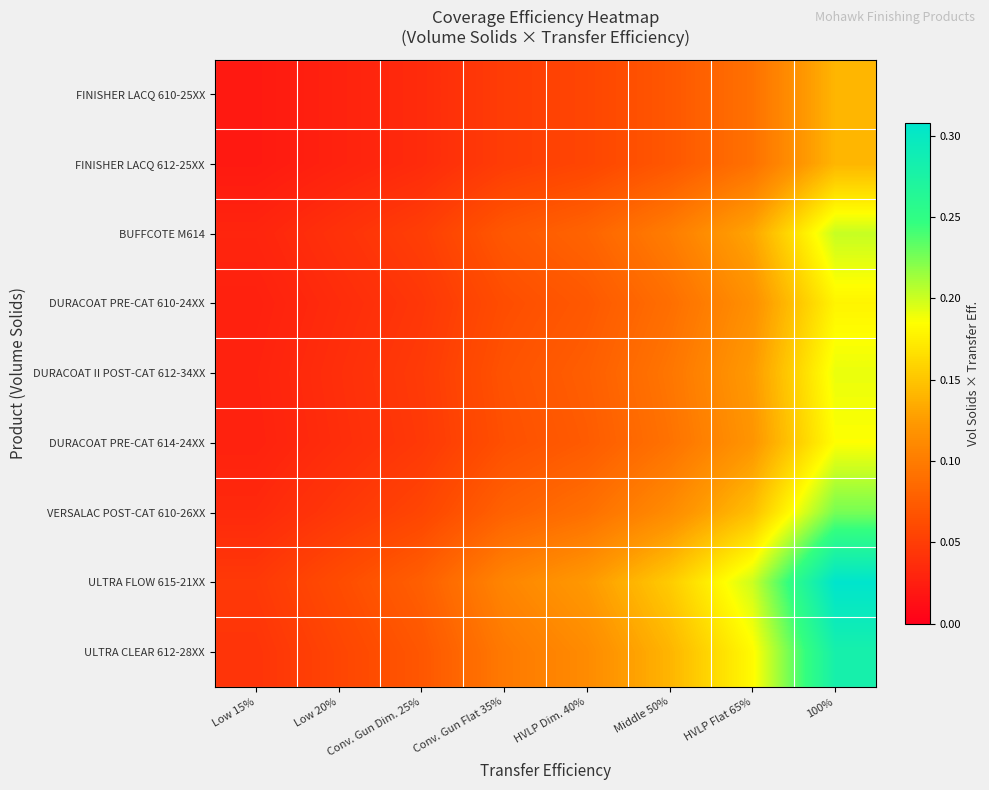

Reading right to left, list all the values displayed in this chart.

FINISHER LACQ 610-25XX: 100%=0.1	HVLP Flat 65%=0.1	Middle 50%=0.1	HVLP Dim. 40%=0.1	Conv. Gun Flat 35%=0.0	Conv. Gun Dim. 25%=0.0	Low 20%=0.0	Low 15%=0.0
FINISHER LACQ 612-25XX: 100%=0.1	HVLP Flat 65%=0.1	Middle 50%=0.1	HVLP Dim. 40%=0.1	Conv. Gun Flat 35%=0.0	Conv. Gun Dim. 25%=0.0	Low 20%=0.0	Low 15%=0.0
BUFFCOTE M614: 100%=0.2	HVLP Flat 65%=0.1	Middle 50%=0.1	HVLP Dim. 40%=0.1	Conv. Gun Flat 35%=0.1	Conv. Gun Dim. 25%=0.1	Low 20%=0.0	Low 15%=0.0
DURACOAT PRE-CAT 610-24XX: 100%=0.2	HVLP Flat 65%=0.1	Middle 50%=0.1	HVLP Dim. 40%=0.1	Conv. Gun Flat 35%=0.1	Conv. Gun Dim. 25%=0.0	Low 20%=0.0	Low 15%=0.0
DURACOAT II POST-CAT 612-34XX: 100%=0.2	HVLP Flat 65%=0.1	Middle 50%=0.1	HVLP Dim. 40%=0.1	Conv. Gun Flat 35%=0.1	Conv. Gun Dim. 25%=0.0	Low 20%=0.0	Low 15%=0.0
DURACOAT PRE-CAT 614-24XX: 100%=0.2	HVLP Flat 65%=0.1	Middle 50%=0.1	HVLP Dim. 40%=0.1	Conv. Gun Flat 35%=0.1	Conv. Gun Dim. 25%=0.0	Low 20%=0.0	Low 15%=0.0
VERSALAC POST-CAT 610-26XX: 100%=0.2	HVLP Flat 65%=0.1	Middle 50%=0.1	HVLP Dim. 40%=0.1	Conv. Gun Flat 35%=0.1	Conv. Gun Dim. 25%=0.1	Low 20%=0.0	Low 15%=0.0
ULTRA FLOW 615-21XX: 100%=0.3	HVLP Flat 65%=0.2	Middle 50%=0.2	HVLP Dim. 40%=0.1	Conv. Gun Flat 35%=0.1	Conv. Gun Dim. 25%=0.1	Low 20%=0.1	Low 15%=0.0
ULTRA CLEAR 612-28XX: 100%=0.3	HVLP Flat 65%=0.2	Middle 50%=0.1	HVLP Dim. 40%=0.1	Conv. Gun Flat 35%=0.1	Conv. Gun Dim. 25%=0.1	Low 20%=0.1	Low 15%=0.0